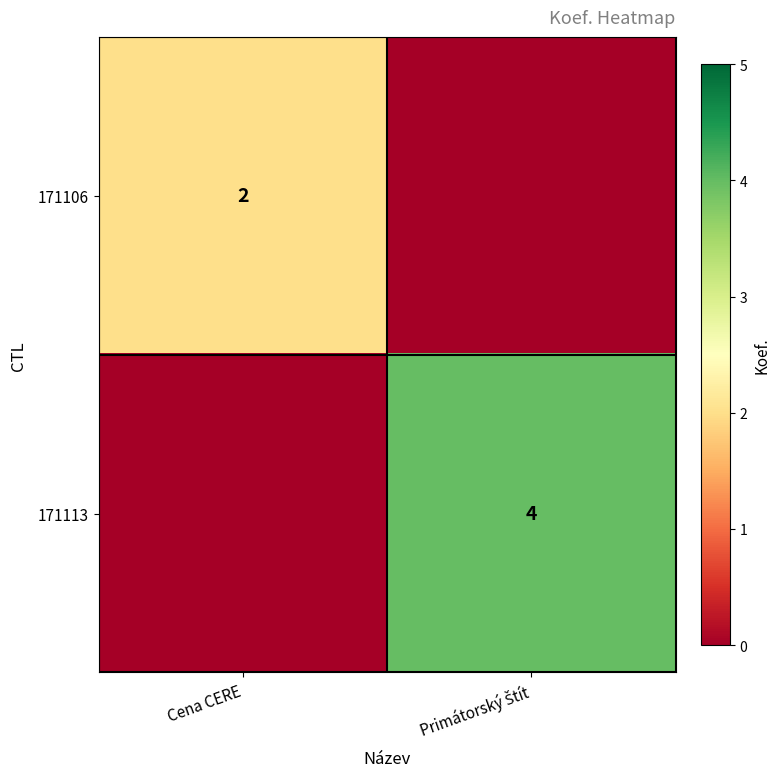

The value of 171106 at Cena CERE is 2. True or false?

True